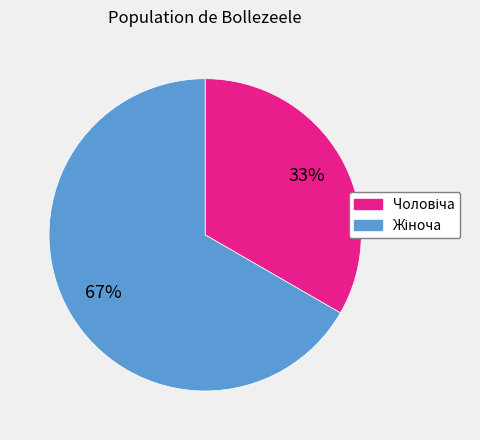

How many segments does this pie chart have?

2